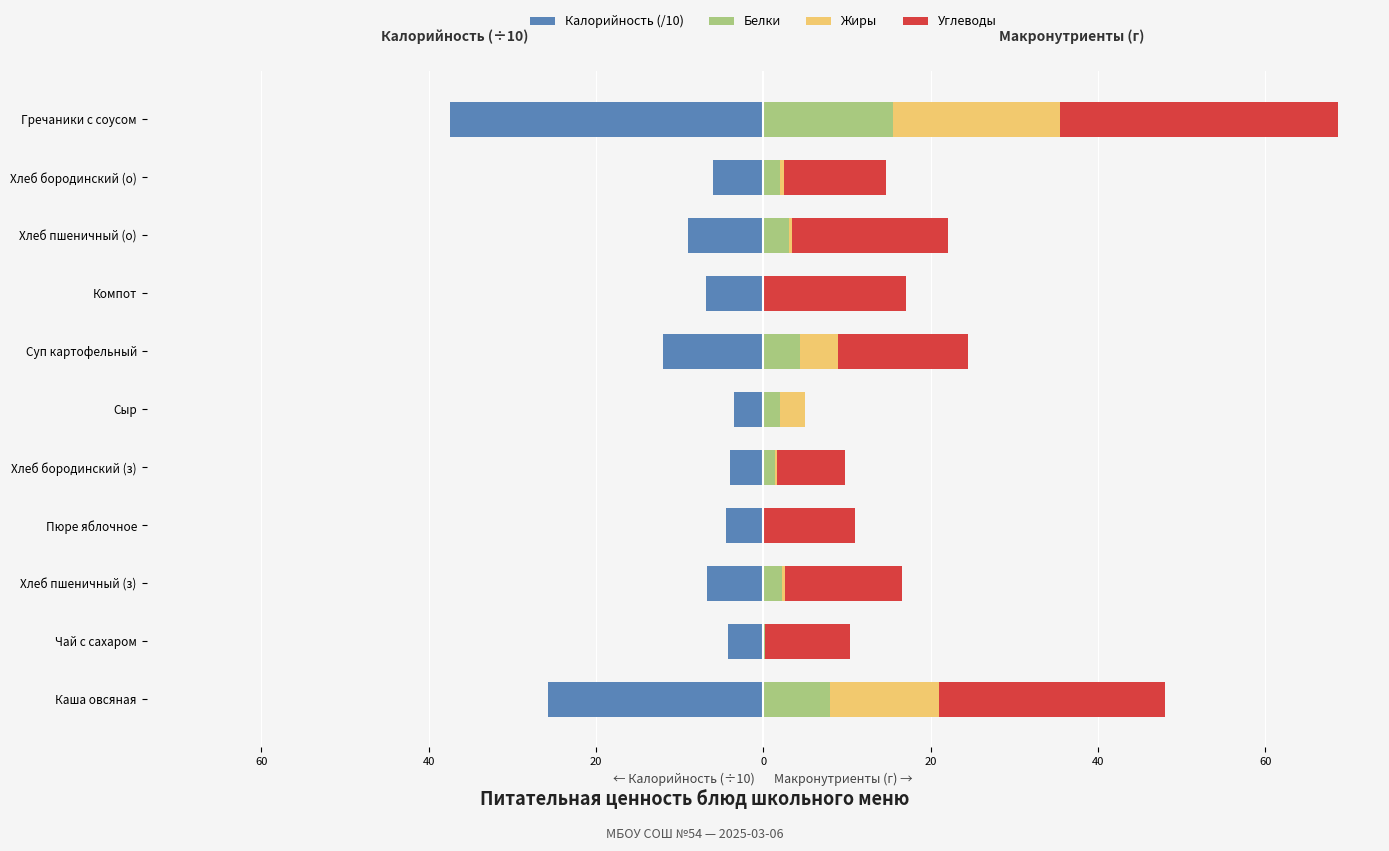

Which has a higher value, Сыр or Хлеб бородинский (о)?

Сыр